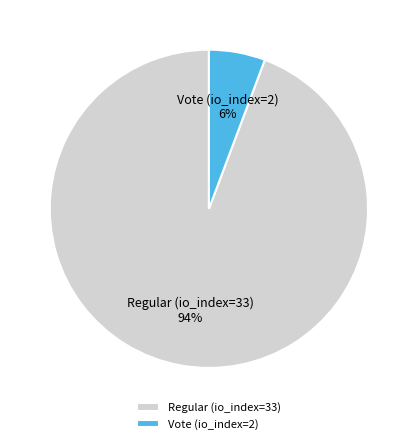

Count the number of slices in the pie.

2